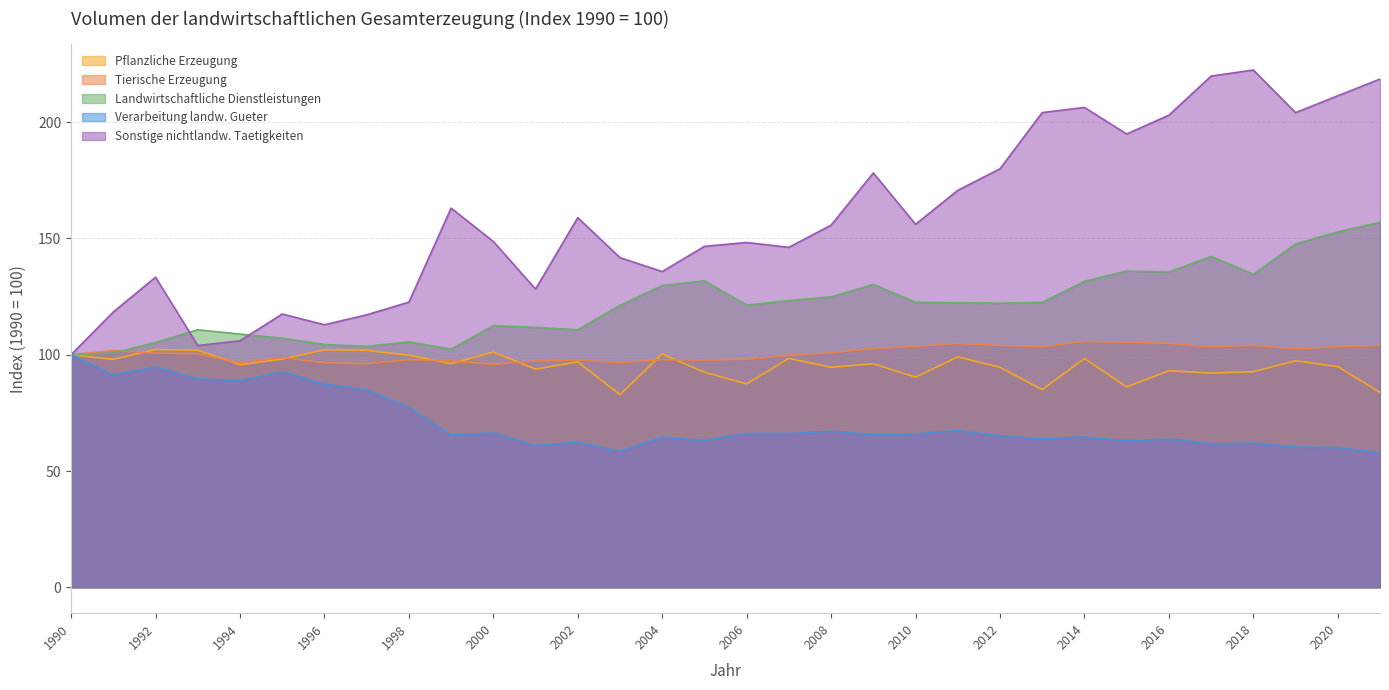

What is the sum of the Verarbeitung landw. Gueter values at 2005 and 2015?

126.0